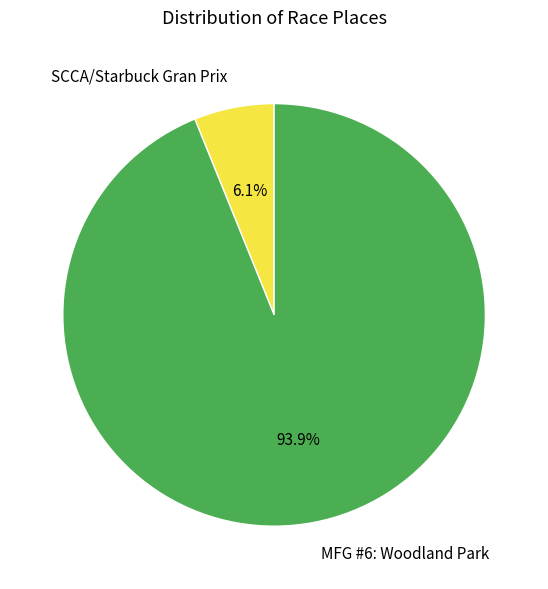

Which has a higher value, MFG #6: Woodland Park or SCCA/Starbuck Gran Prix?

MFG #6: Woodland Park